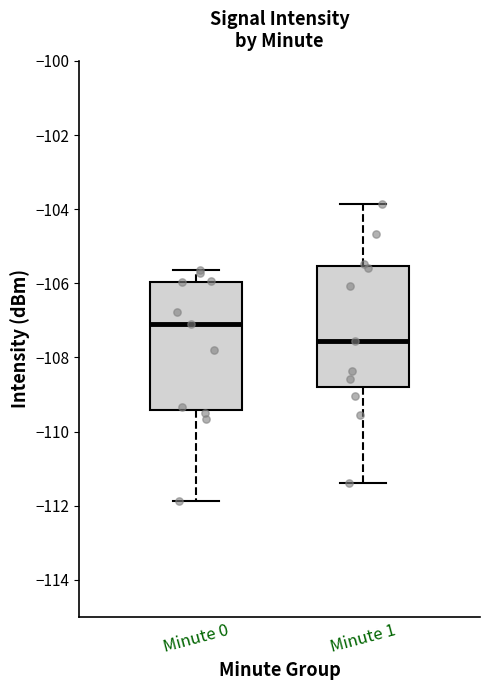

Which box has the lowest median line?

Minute 1